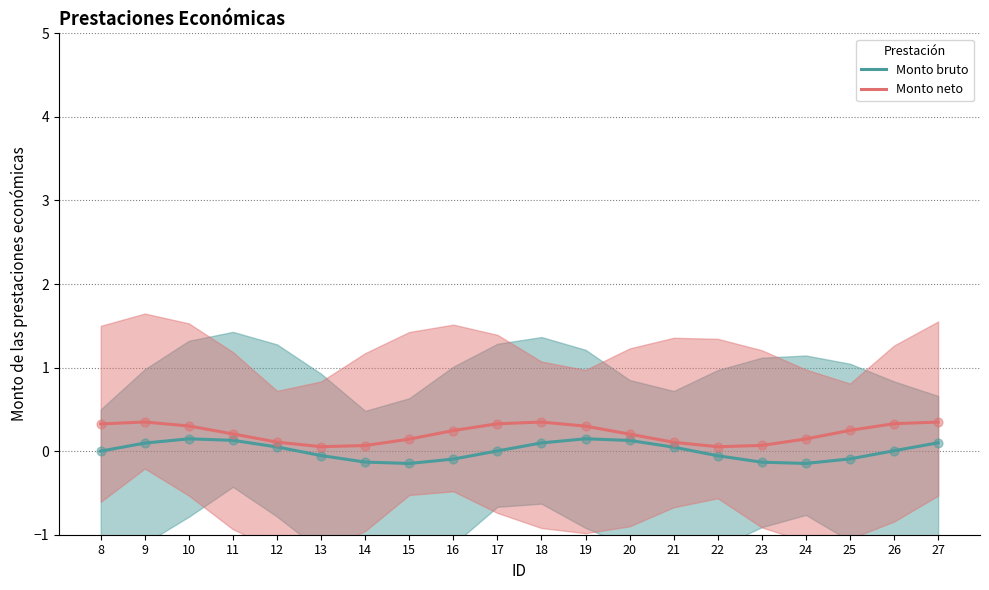

Is the value of Monto bruto at 25 greater than the value of Monto neto at 15?

No